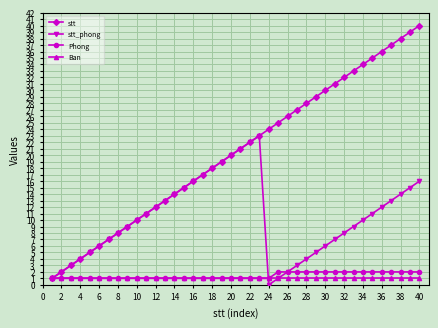

Which series has the widest spread of values?

stt